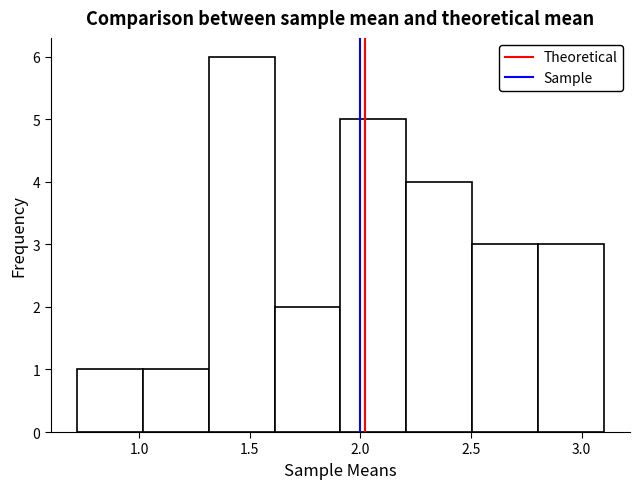

What is the height of the bar covering 1.6 to 1.9 on the x-axis? Neither the bar edges nor the heights are printed on the chart, so give them approximately, as read against the axes.

2